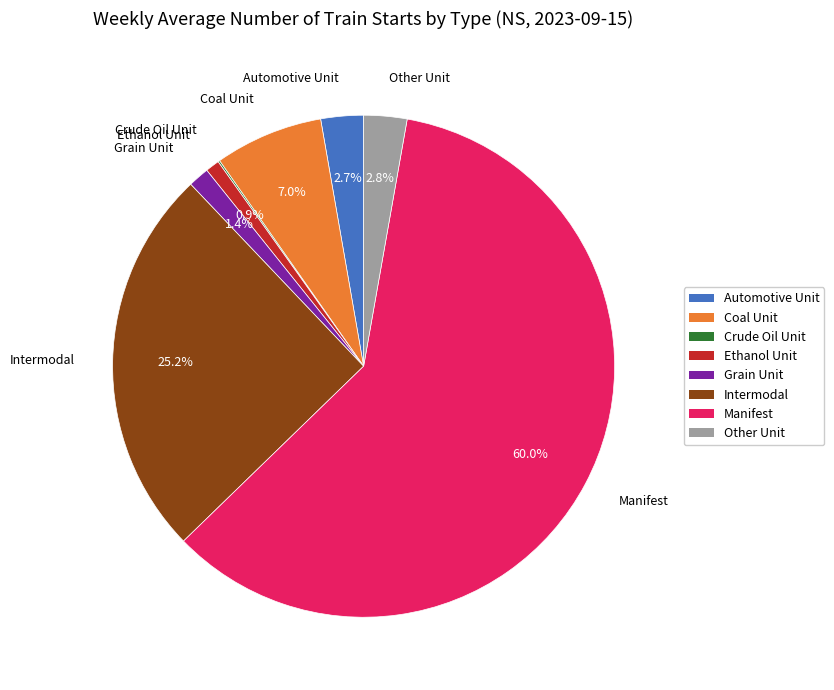

What is the largest slice in the pie chart?

Manifest